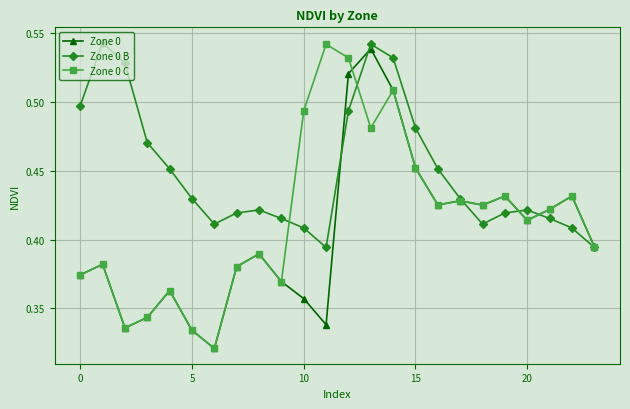

In Zone 0 B, how many points are lower than both neighbors (excluding endpoints)?

3